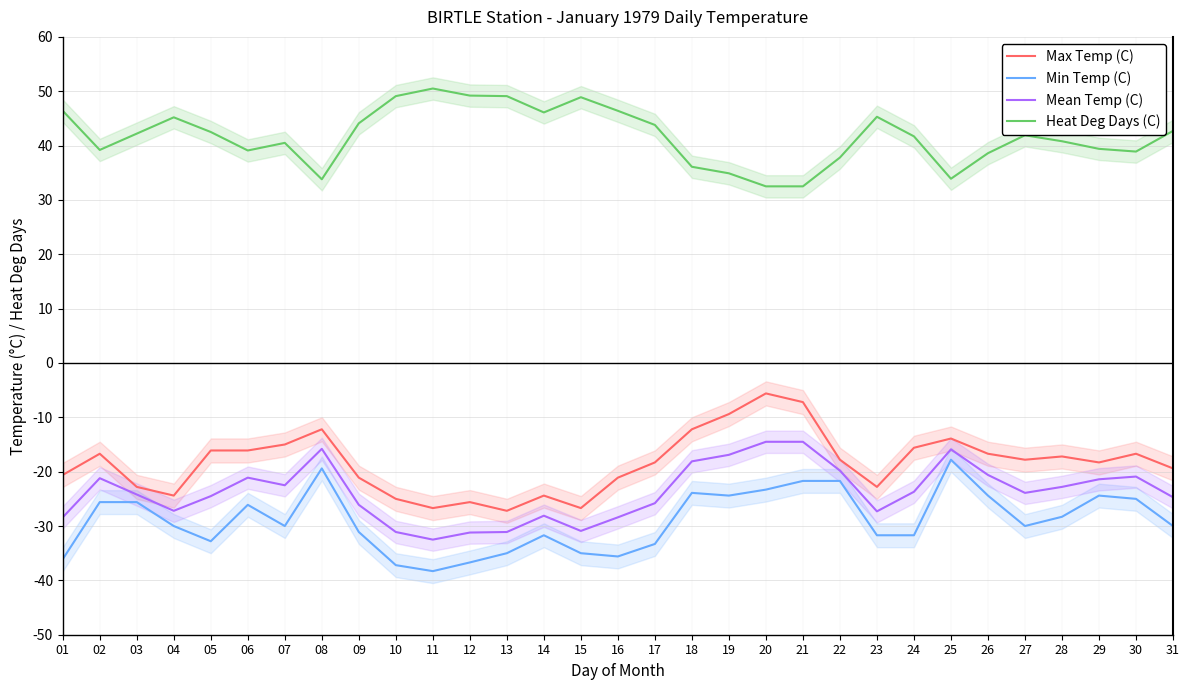

What are all the series names shown in the legend?

Max Temp (C), Min Temp (C), Mean Temp (C), Heat Deg Days (C)